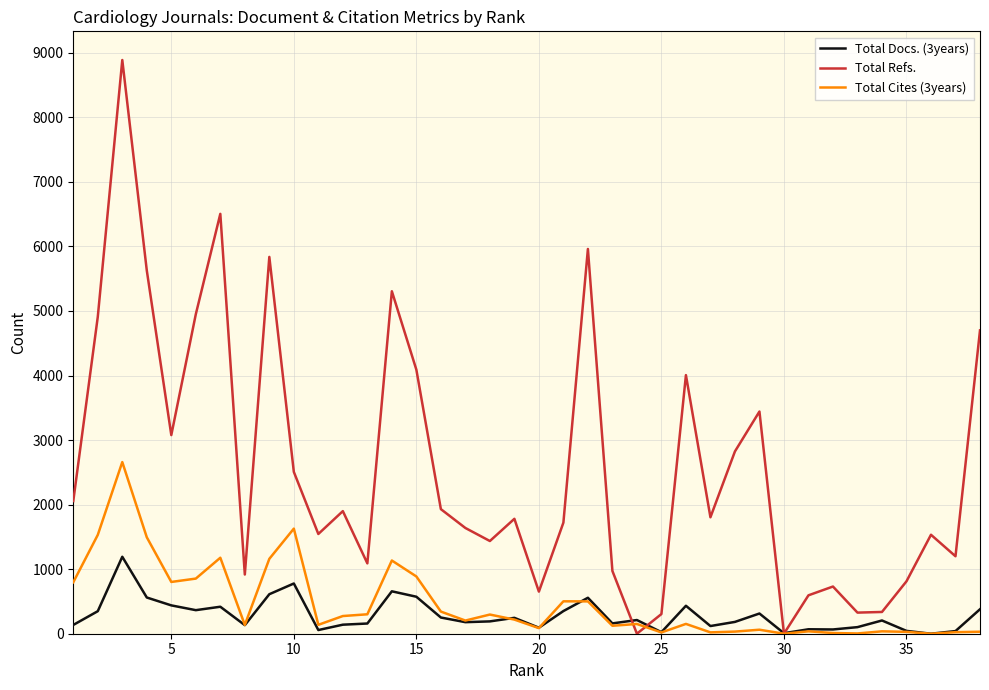

Which series has the largest total across all categories?

Total Refs.